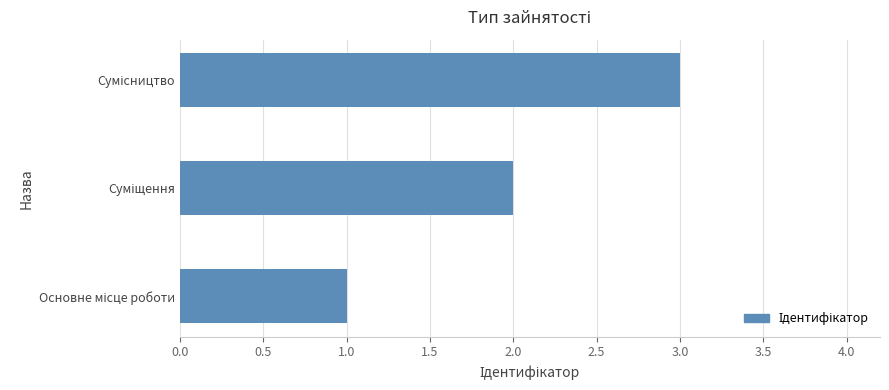

What is the greatest value displayed?

3